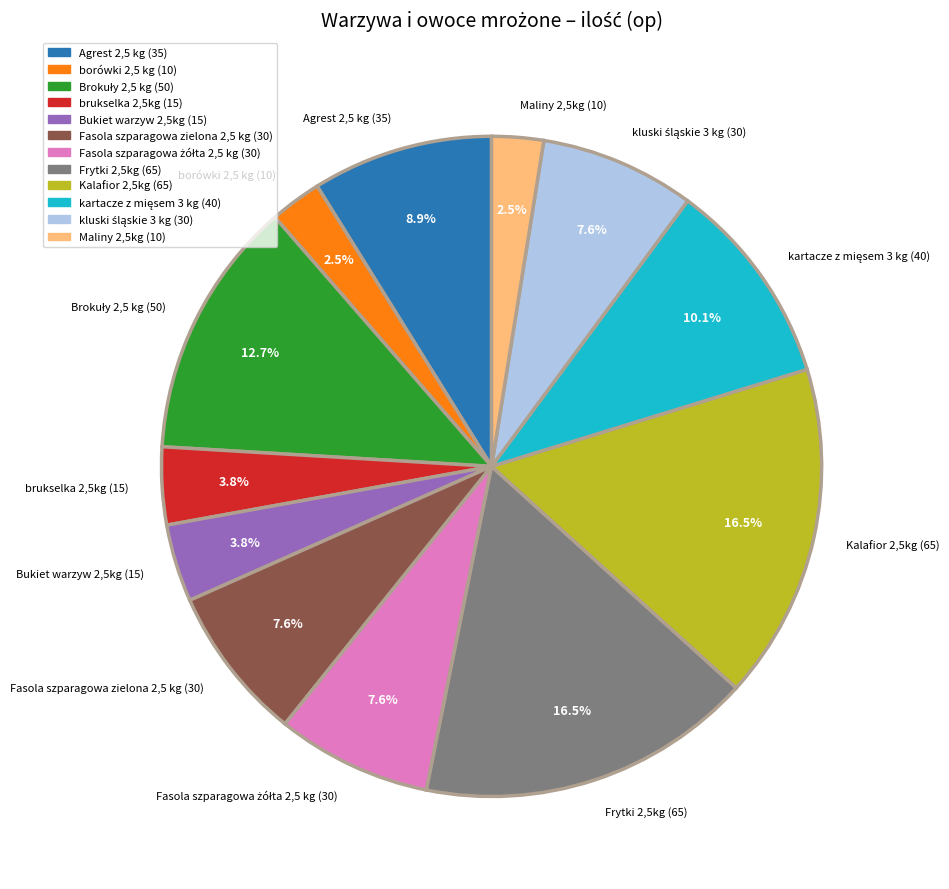

To the nearest percent, what percentage of the pie is brukselka 2,5kg?

4%